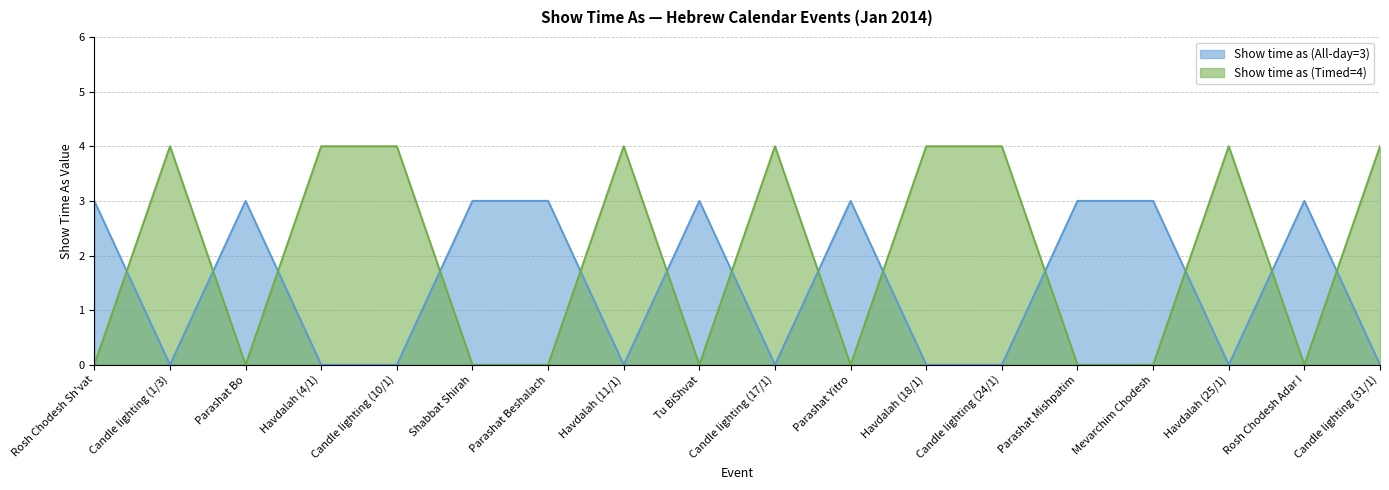

The value of Show time as (All-day=3) at Candle lighting (10/1) is 2. True or false?

False